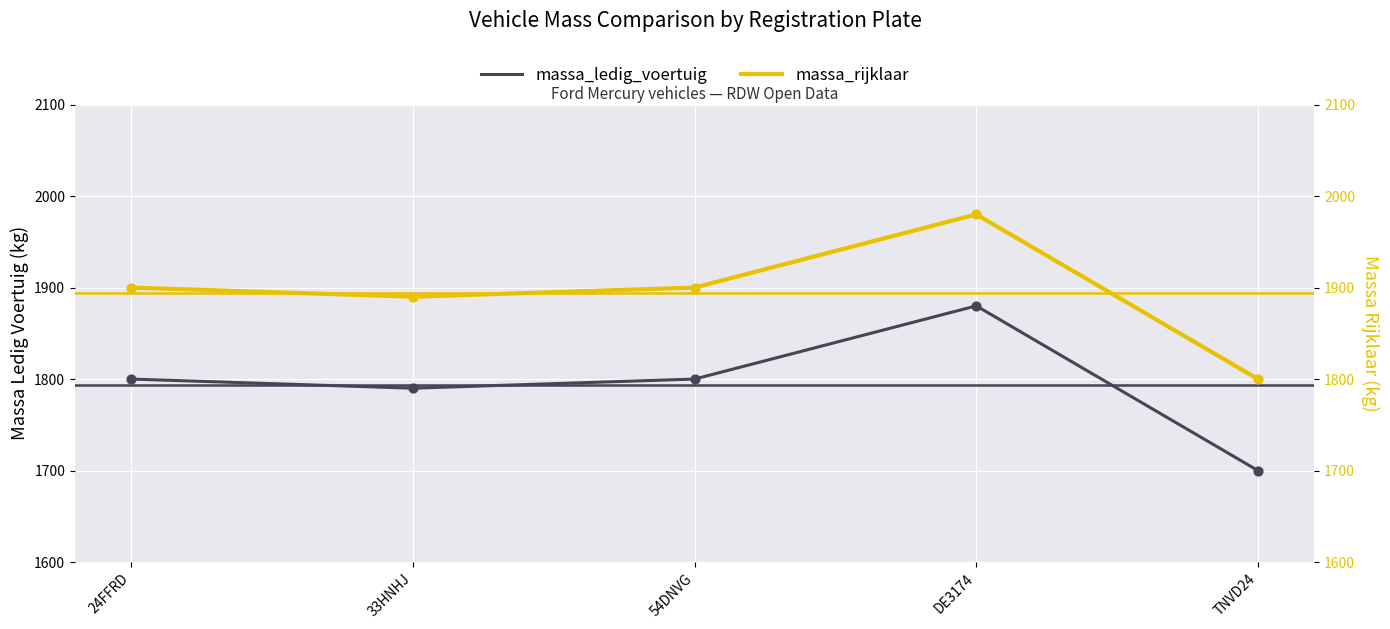

At which category is the sum across all series the highest?

DE3174